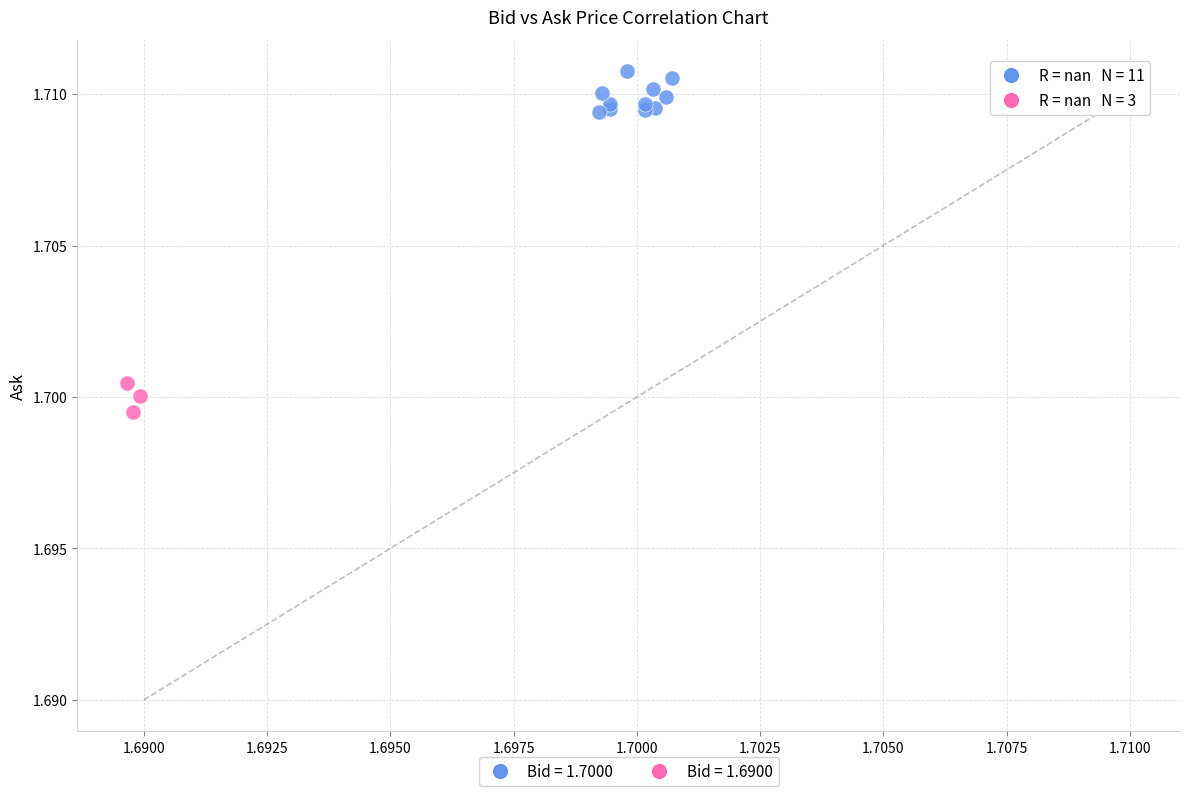

Which series reaches the minimum Y coordinate?

Bid = 1.6900